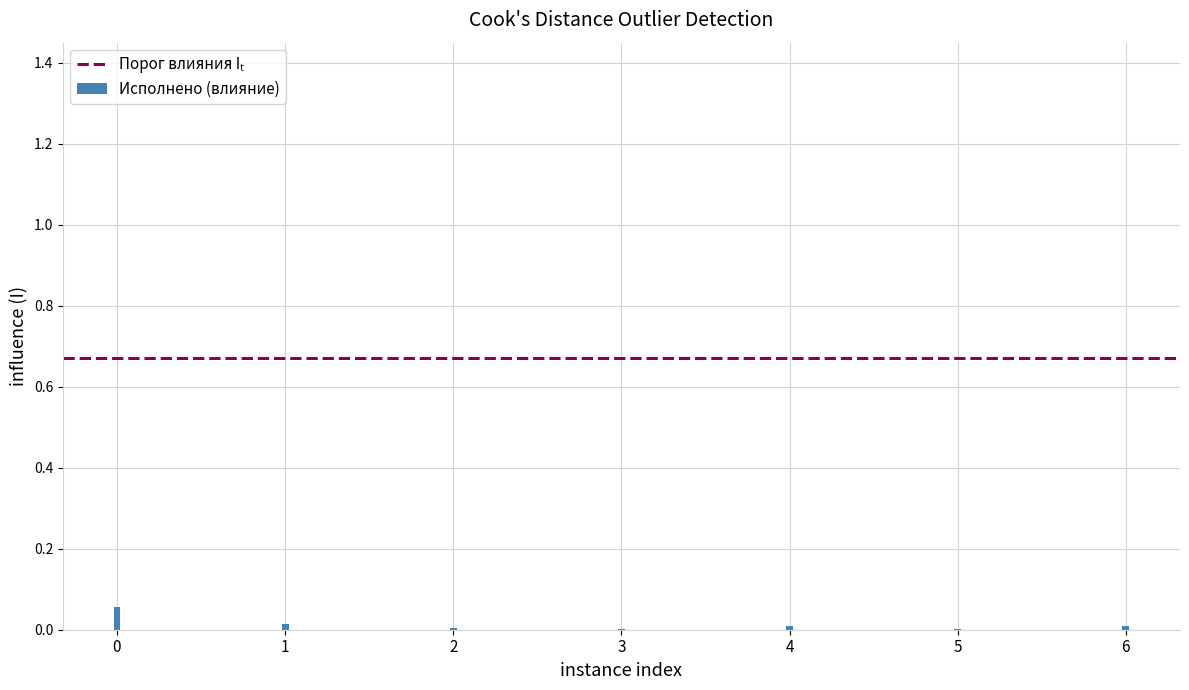

Is it true that the value at 2 is 0.0?

True